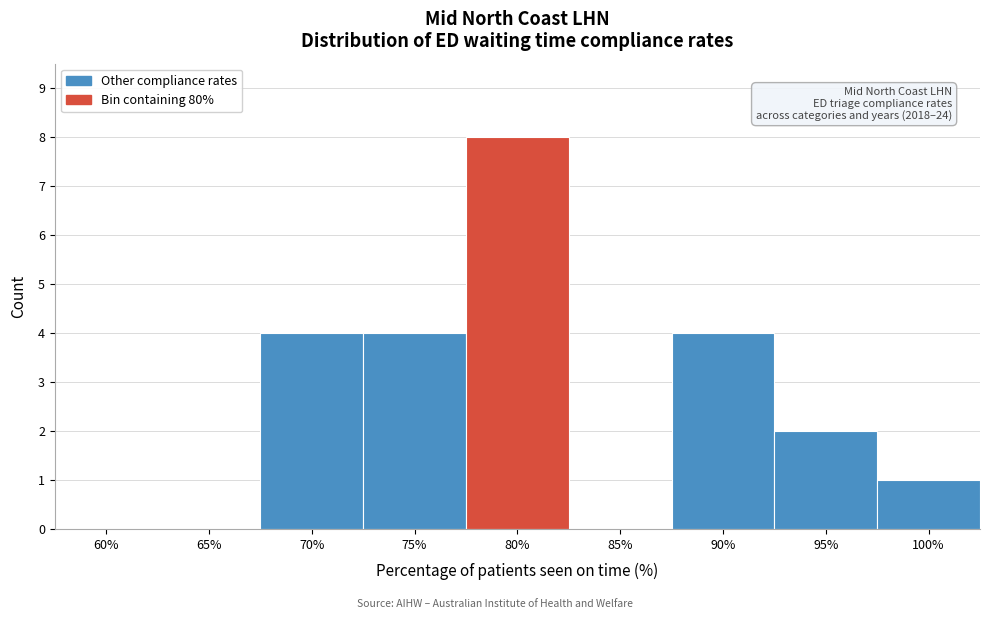

Reading left to right, what are all the values shown in this chart?

60%=0	65%=0	70%=4	75%=4	80%=8	85%=0	90%=4	95%=2	100%=1